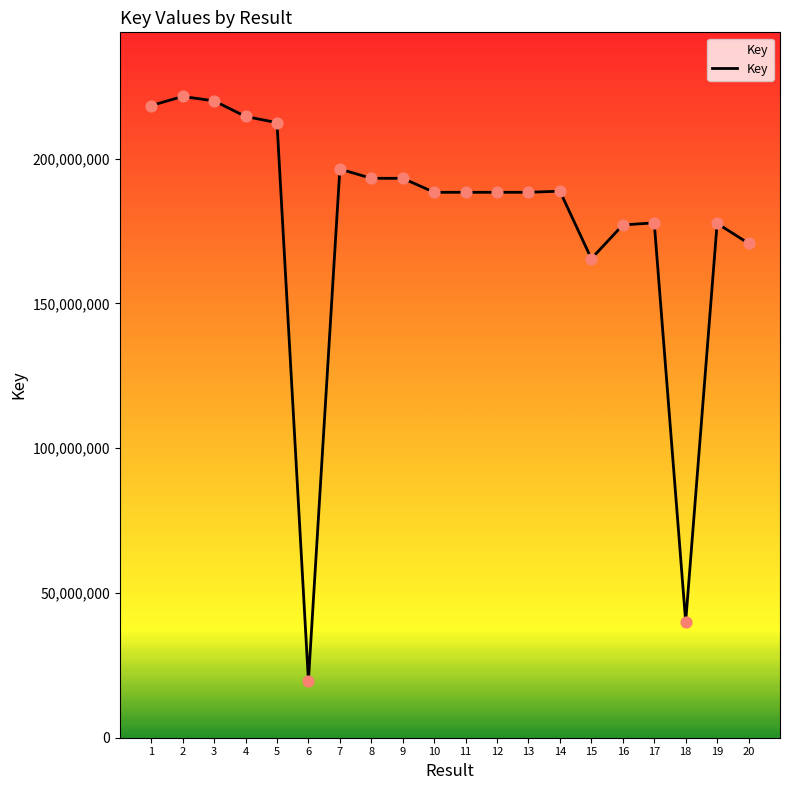

Which has a higher value, 17 or 1?

1